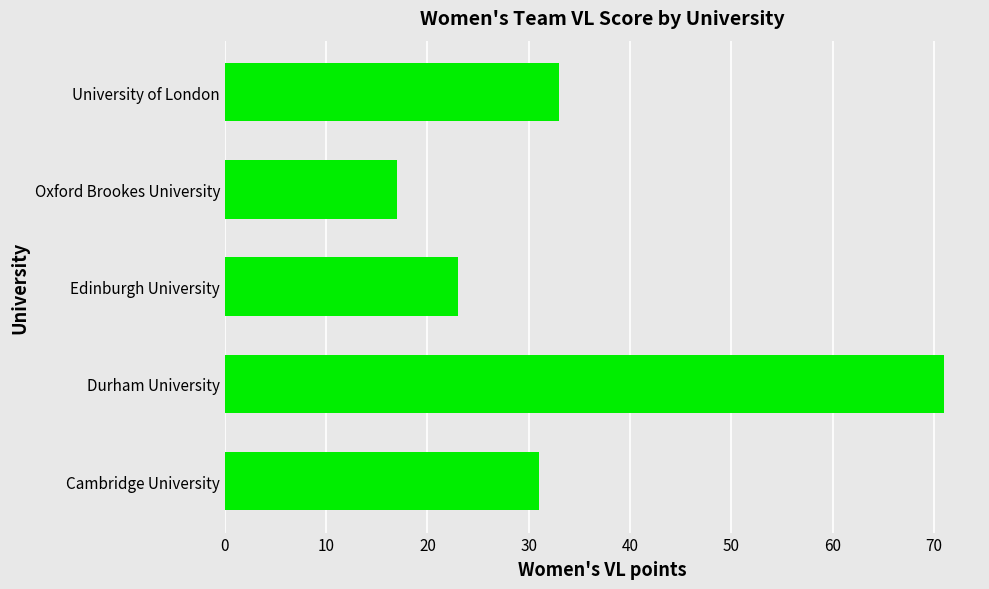

Reading top to bottom, transcribe all the data shown in this chart.

33	17	23	71	31